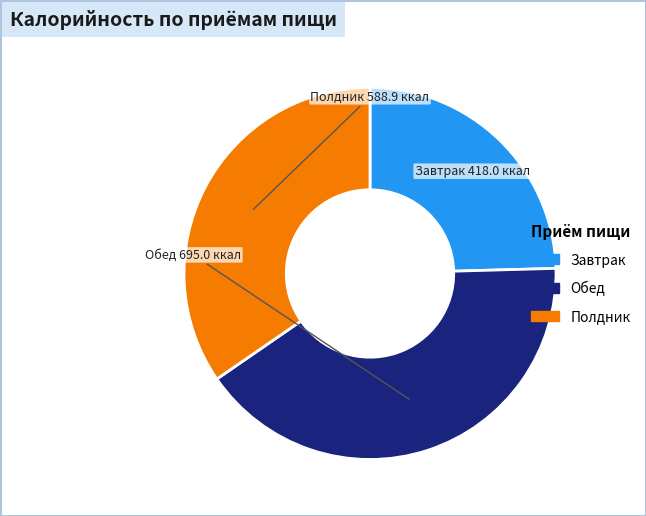

What is the ratio of the value at Полдник to the value at Обед?

0.8